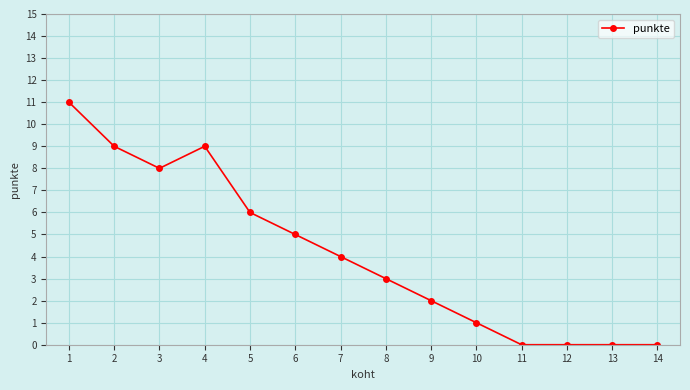

Count the number of data series in this chart.

1